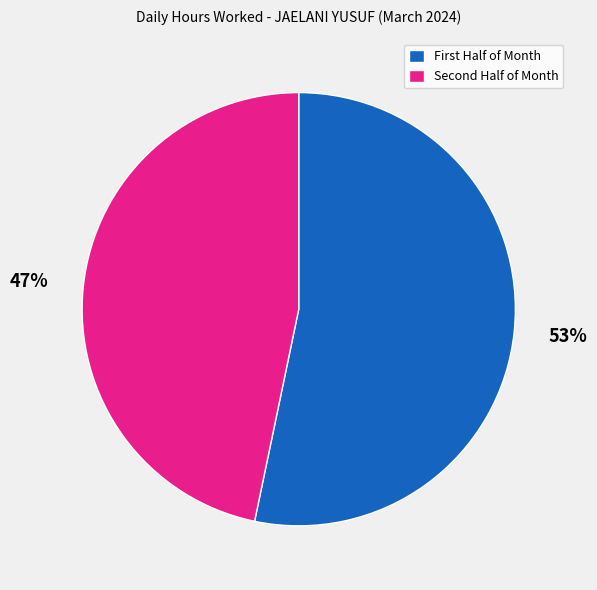

To the nearest percent, what is the average slice percentage?

50%